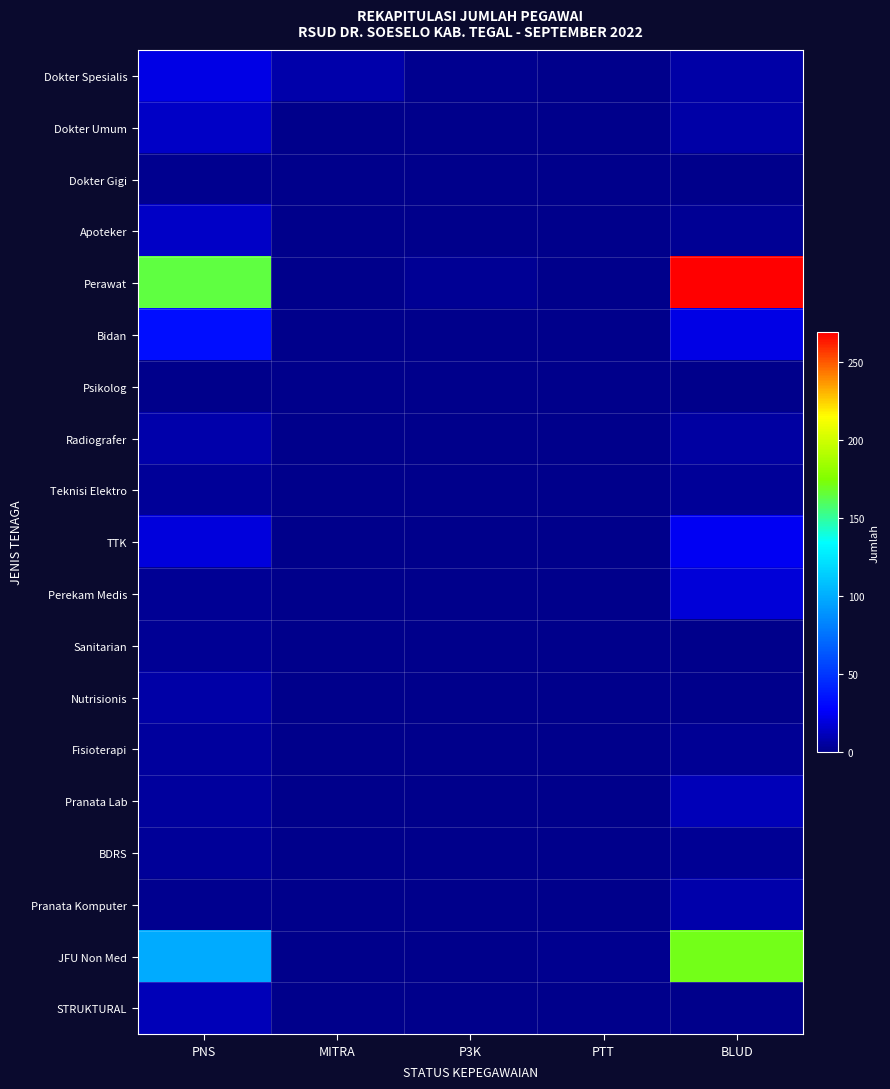

Rank the series at MITRA from lowest to highest value.

Dokter Umum, Dokter Gigi, Apoteker, Perawat, Bidan, Teknisi Elektro, TTK, Perekam Medis, Sanitarian, Nutrisionis, Fisioterapi, Pranata Lab, BDRS, Pranata Komputer, JFU Non Med, STRUKTURAL, Psikolog, Radiografer, Dokter Spesialis